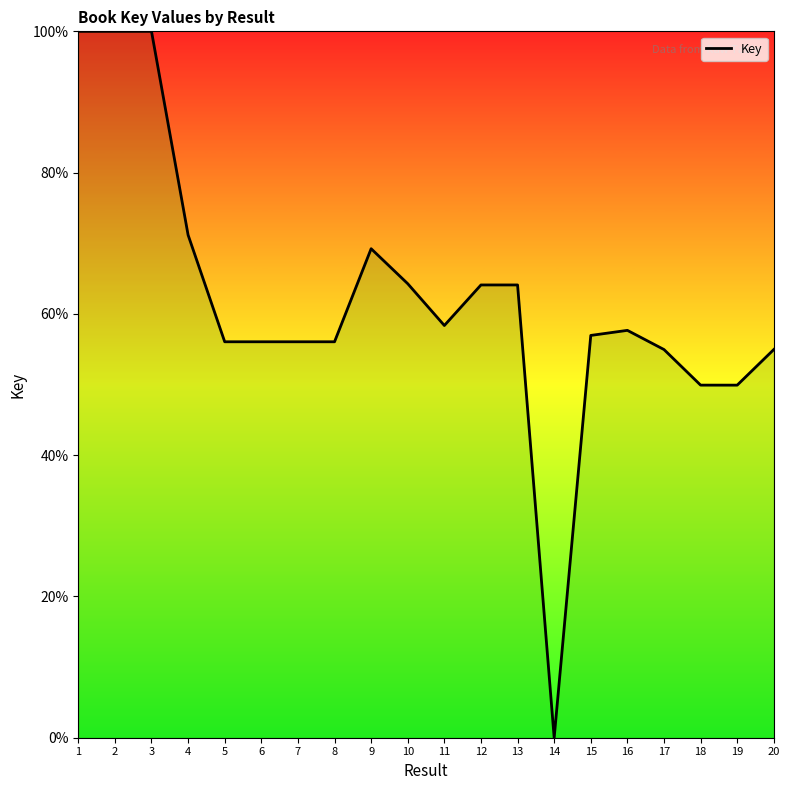

What is the approximate value at 5?

56.1